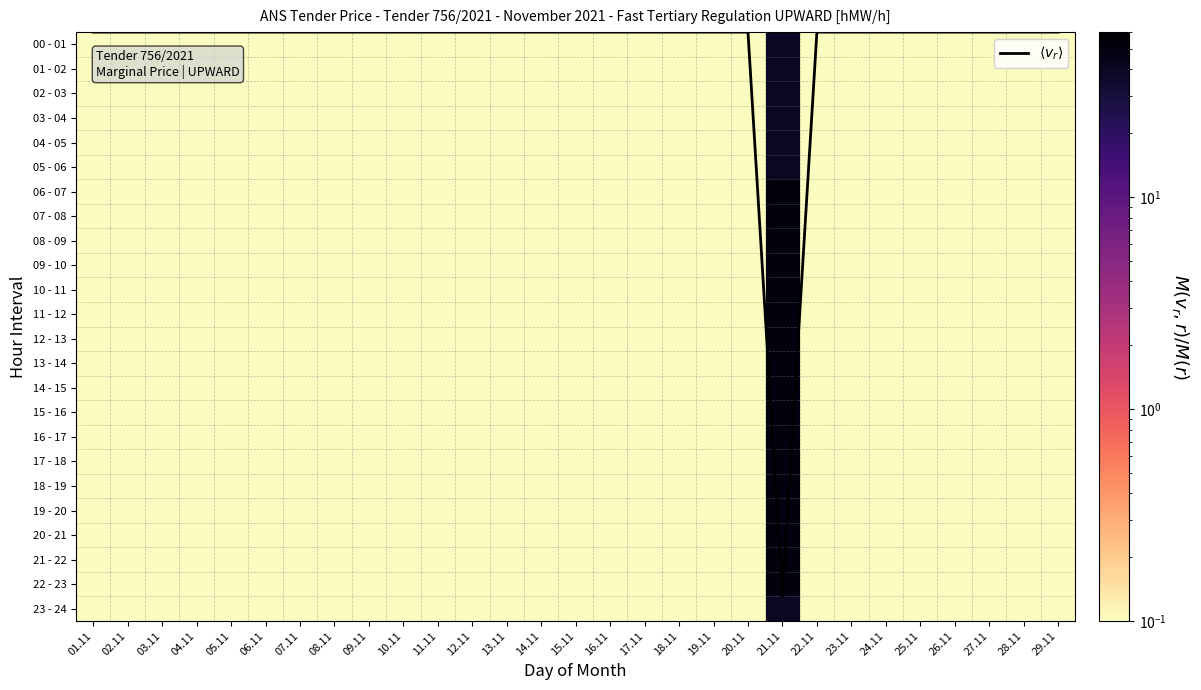

What is the difference between the 02 - 03 values at 08.11 and 21.11?

39.9